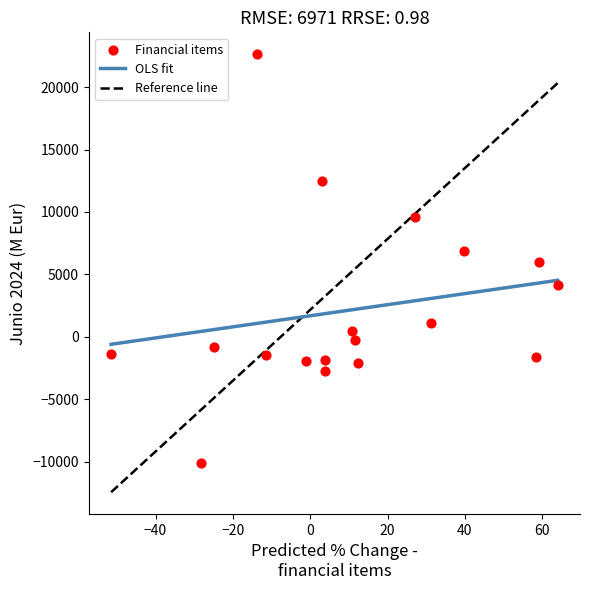

What is the range of X values (max minus min)?

115.5